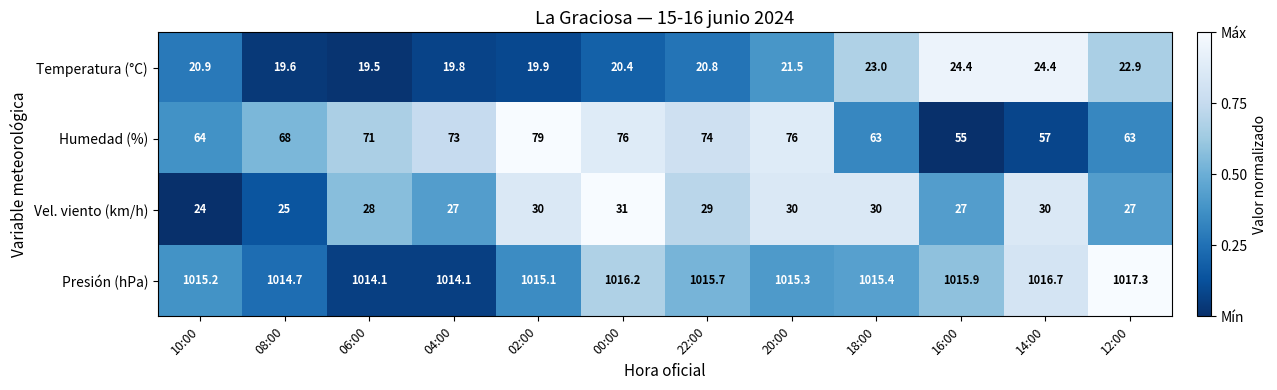

Is it true that Presión (hPa) equals 451.4 at 20:00?

False